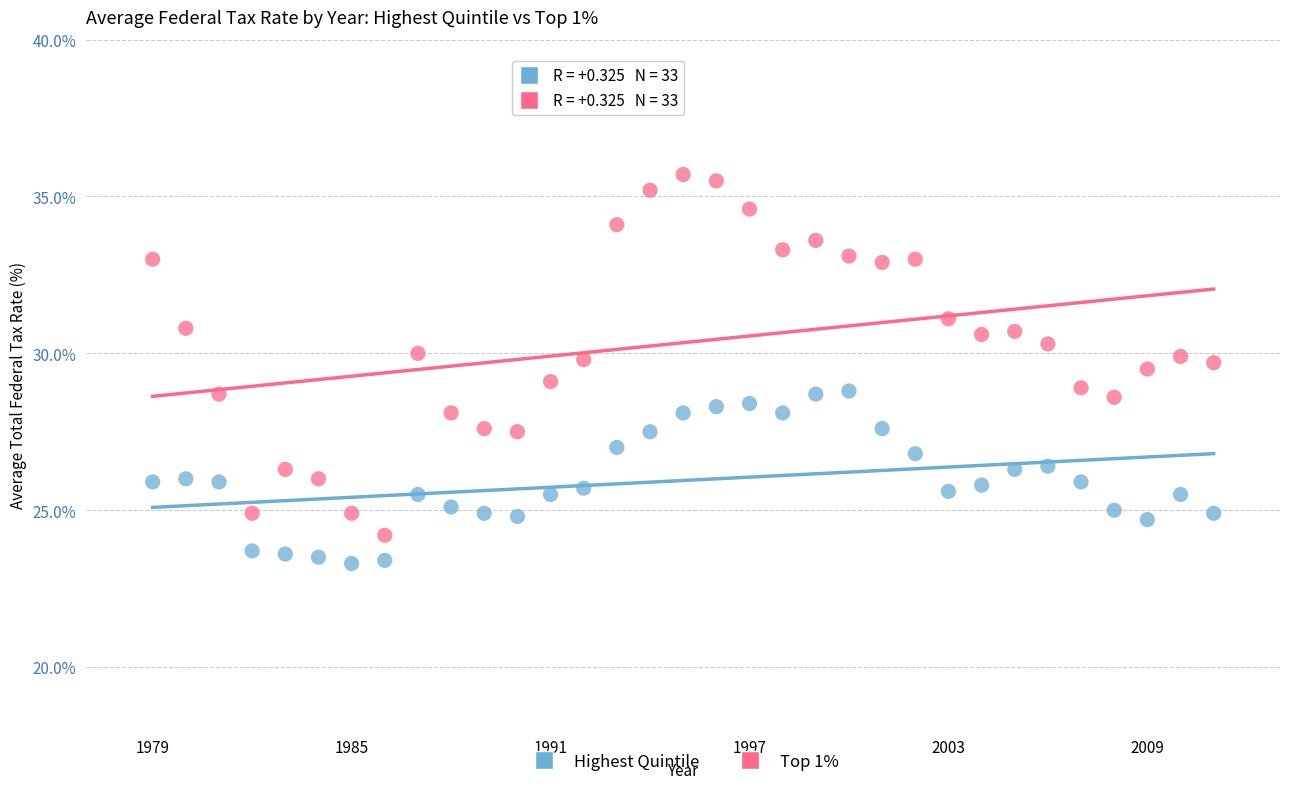

Which series reaches the maximum Y coordinate?

Top 1%